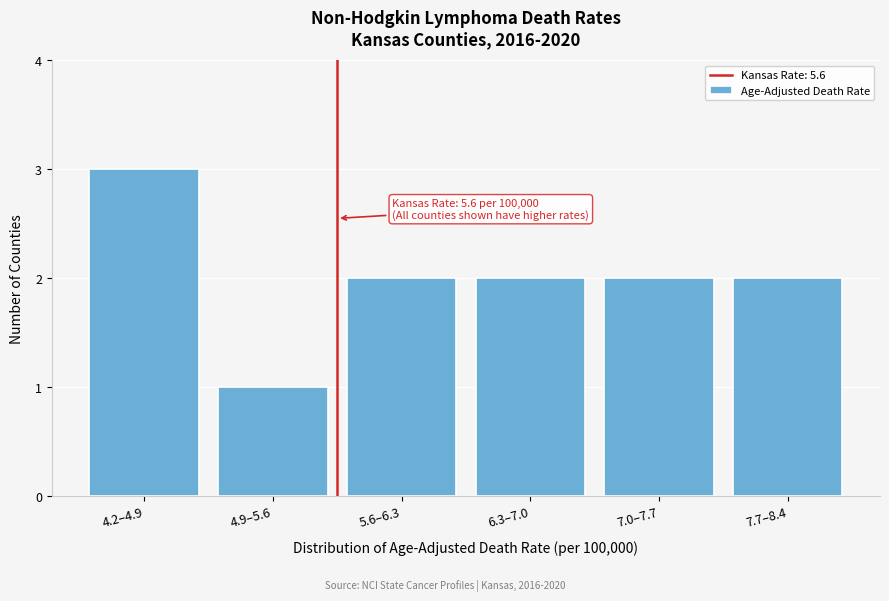

Reading right to left, transcribe all the data shown in this chart.

2	2	2	2	1	3